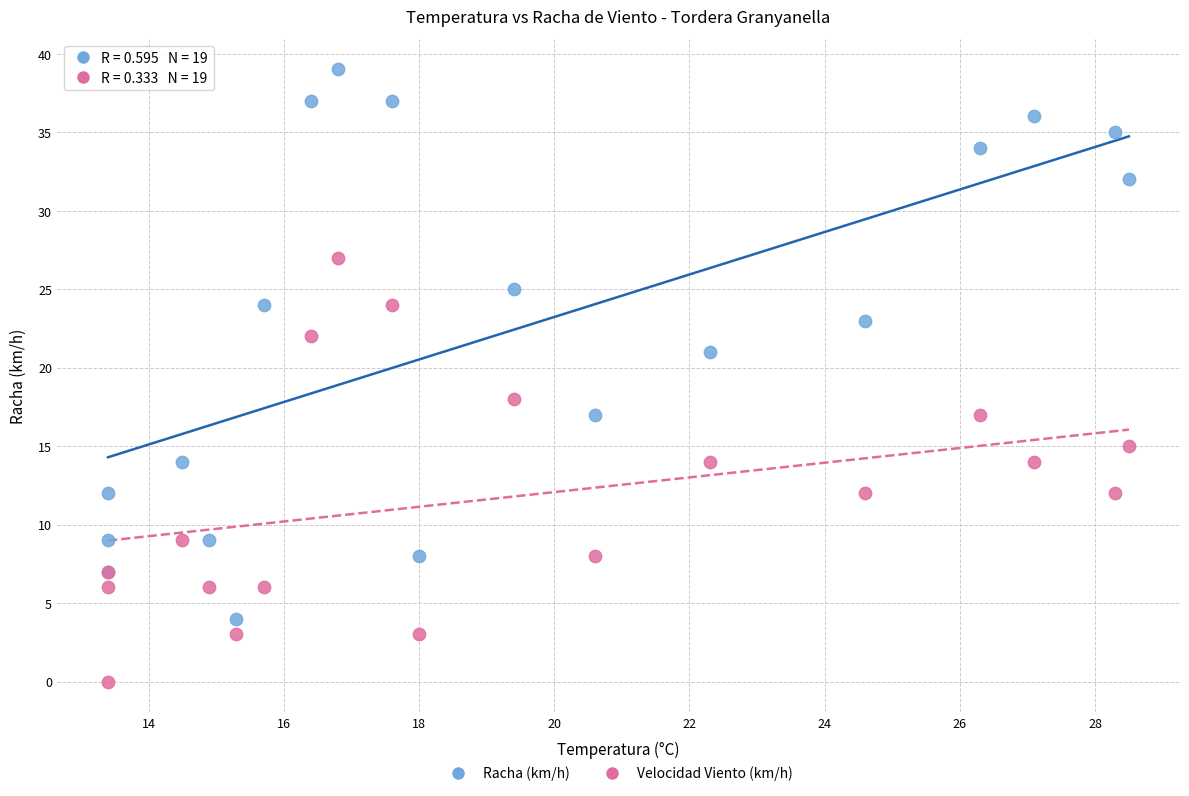

Which series has the largest Y range (max minus min)?

Racha (km/h)